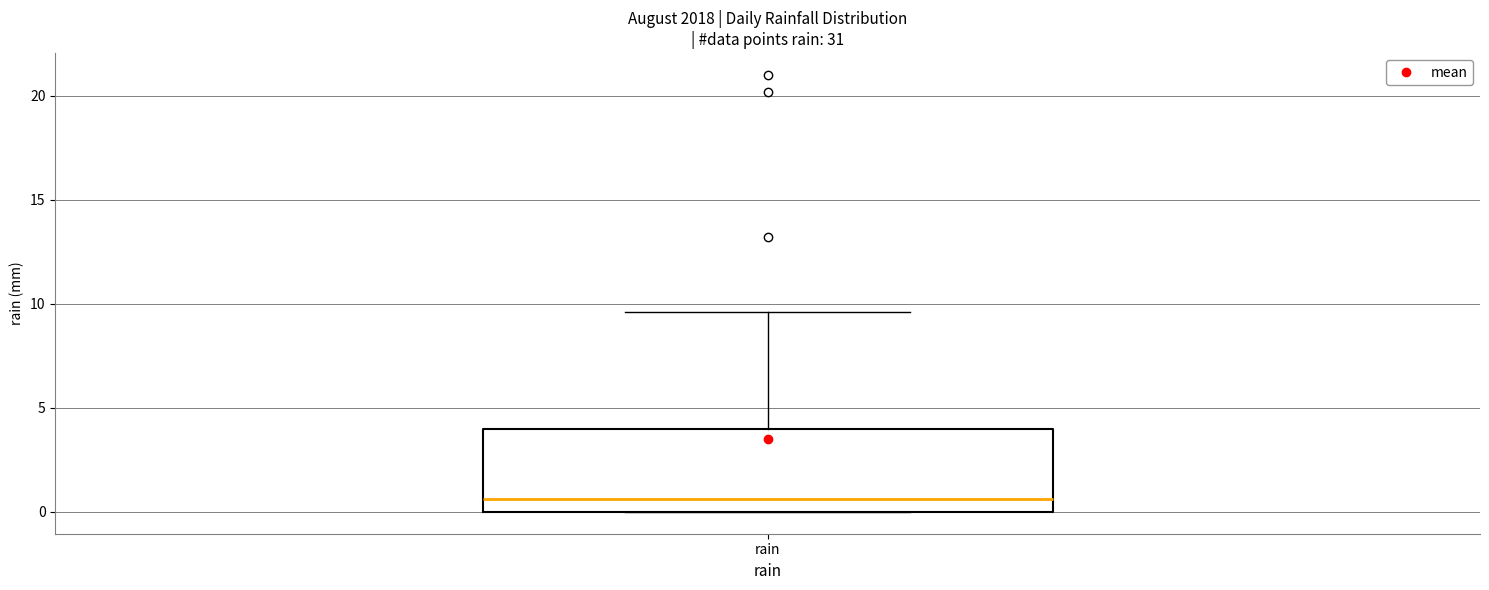

Read this box plot against the y-axis: the position of the median line, the range covered by the box, and the ends of both whiskers. The values are not printed on the chart, so give them approximately, as read against the axis.

median 0.5, box 0.0 to 4.0, whiskers 0.0 to 9.5